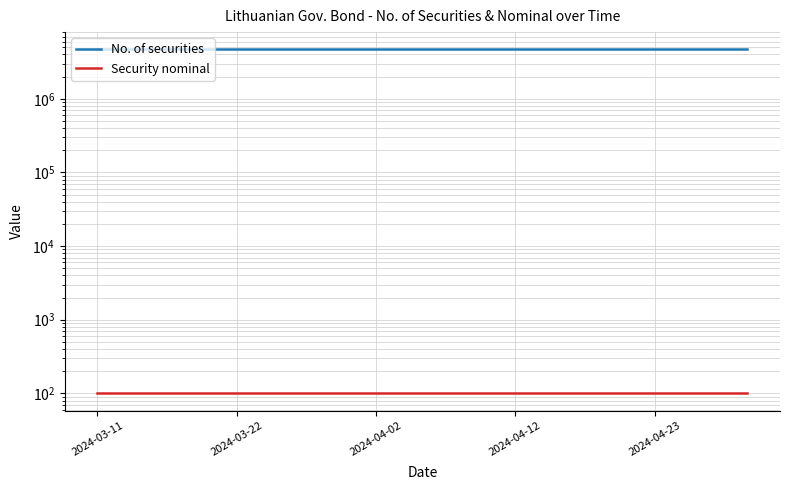

What is the sum of all Security nominal values?

1500